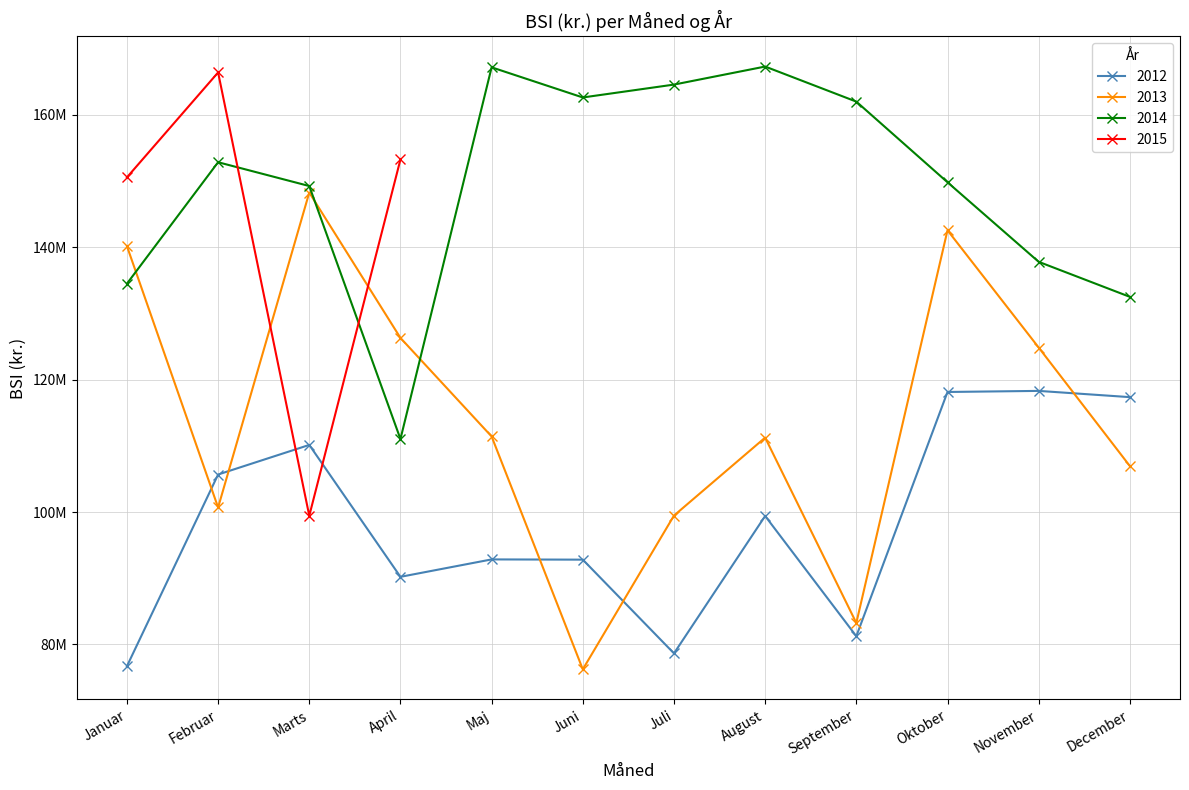

Which series has the largest total across all categories?

2014